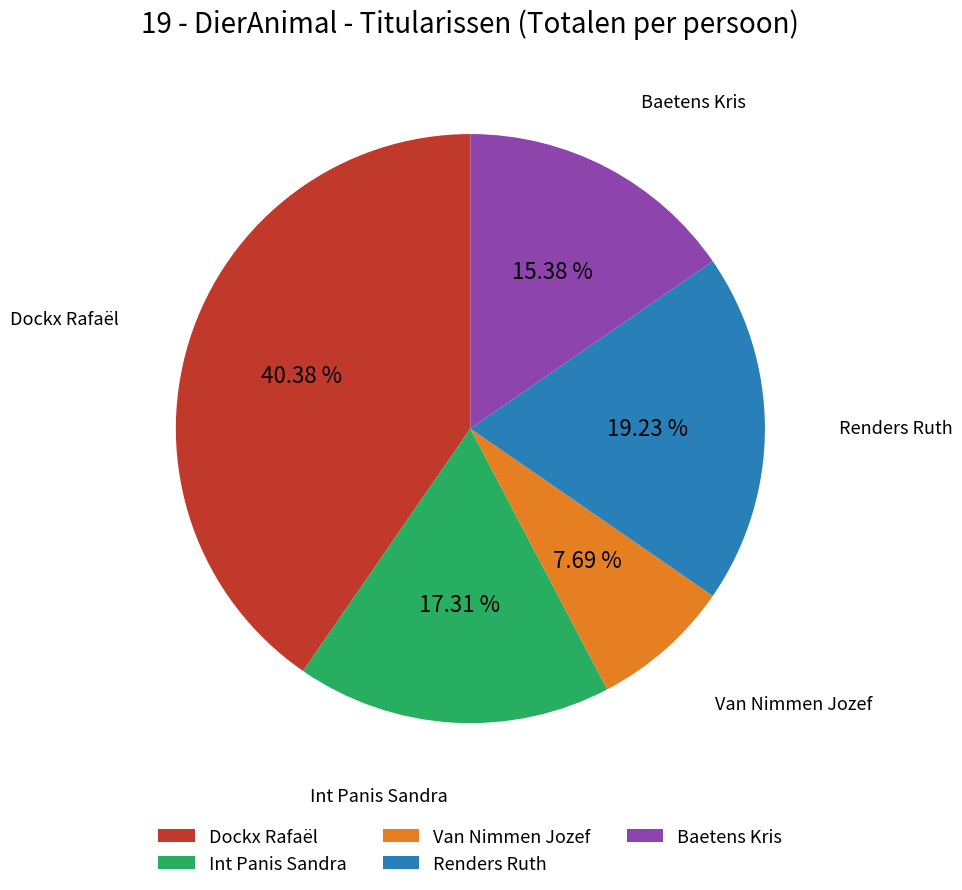

The Renders Ruth slice represents 19% of the pie. True or false?

True